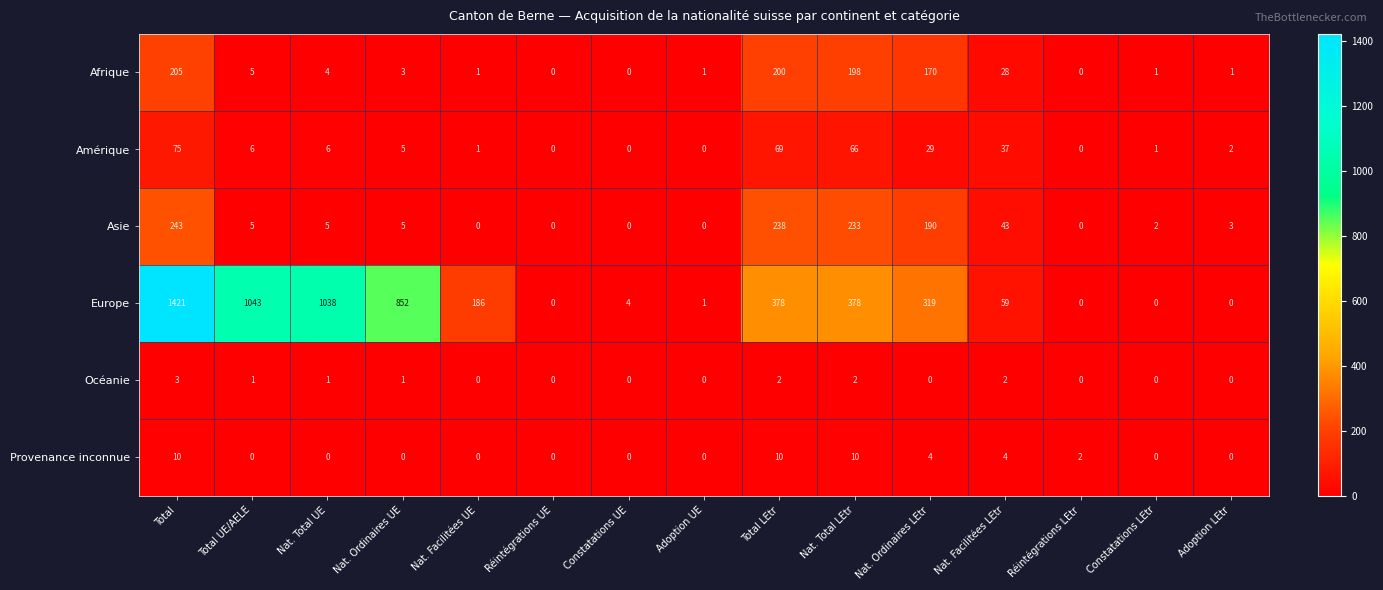

Count the number of data series in this chart.

6